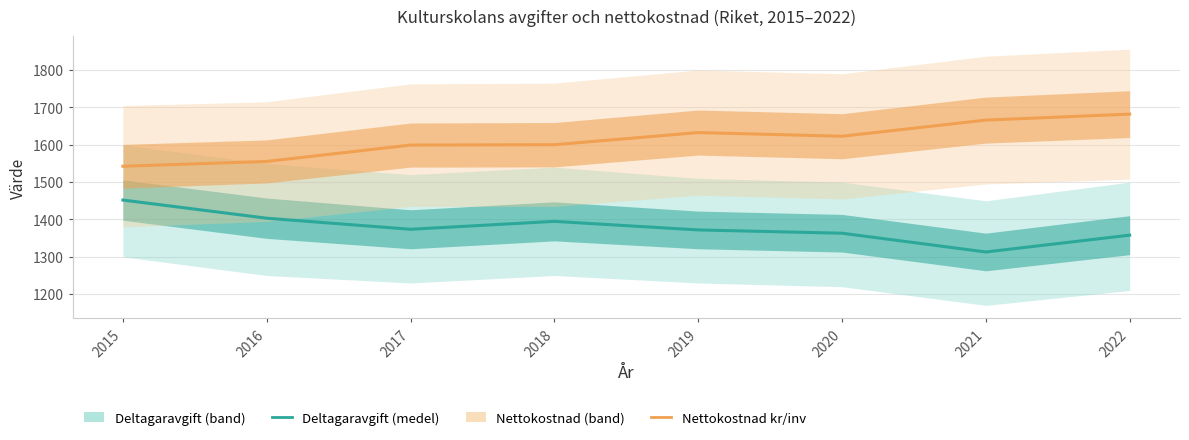

Reading left to right, what are all the values shown in this chart?

Genomsnittlig deltagaravgift per år, kr: 2015=1452.0	2016=1403.4	2017=1373.8	2018=1394.9	2019=1372.0	2020=1363.2	2021=1313.0	2022=1358.0
Nettokostnad, kr/inv 6-19 år: 2015=1542.5	2016=1555.4	2017=1599.2	2018=1600.1	2019=1632.7	2020=1622.8	2021=1666.0	2022=1682.0